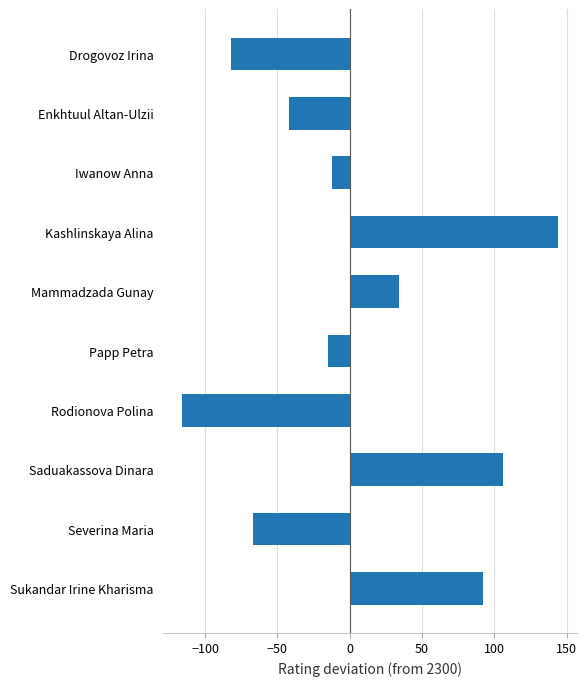

What is the value of the 6th bar from the top?

-15